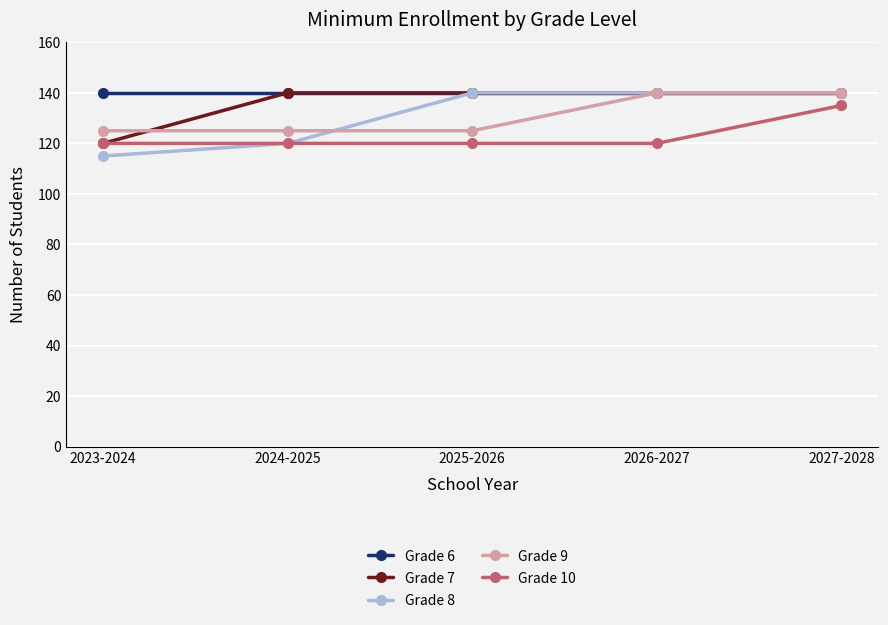

What position from the right is 2023-2024?

5